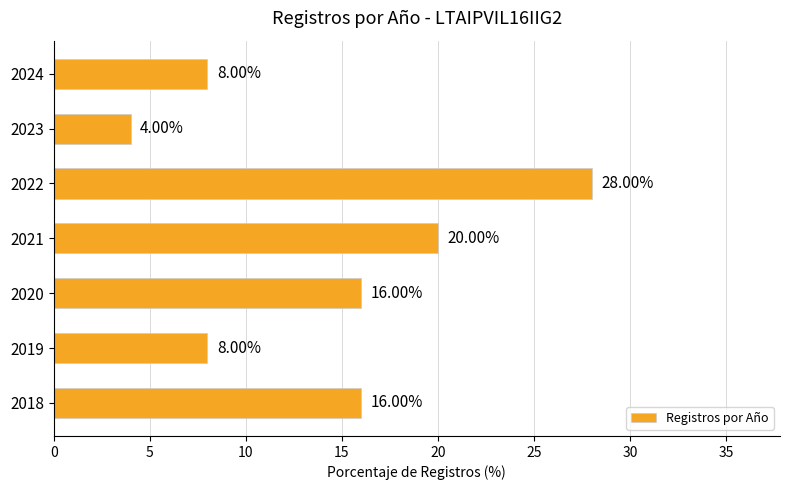

How many values are below 16?

3